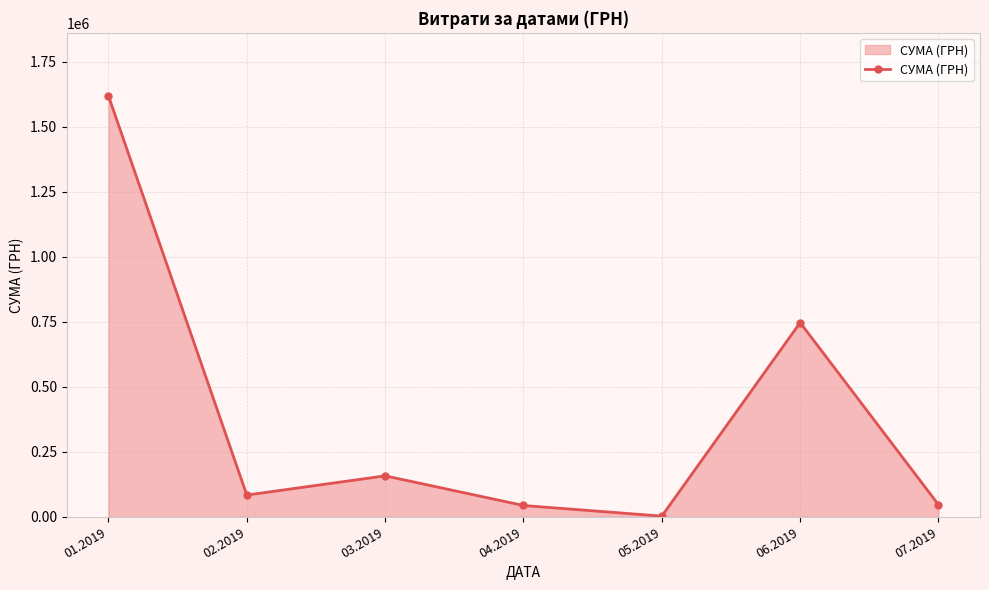

Does the chart have visible grid lines?

Yes